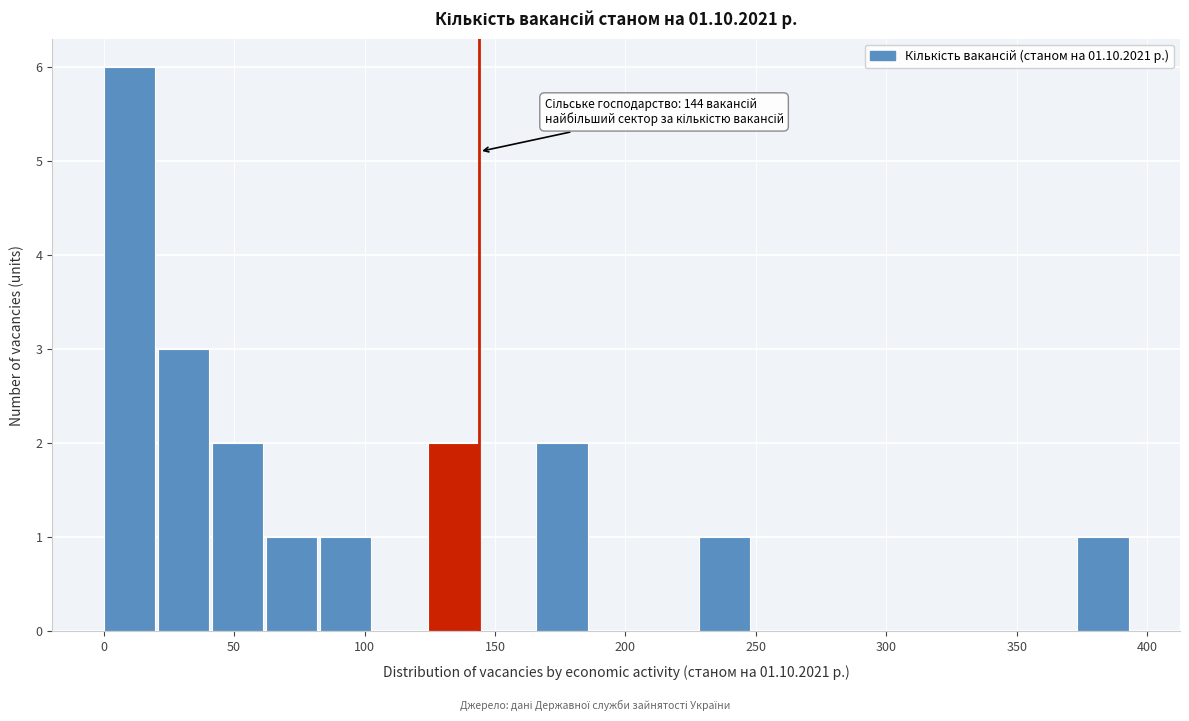

Which range on the x-axis has the tallest bar?

0 to 20